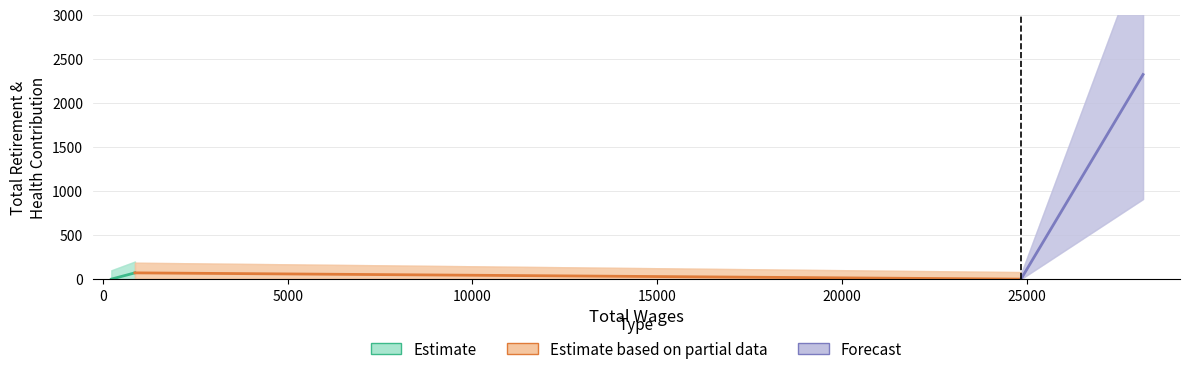

Reading left to right, what are all the values shown in this chart?

Estimate: 0	71
Estimate based on partial data: 71	0
Forecast: 0	2322